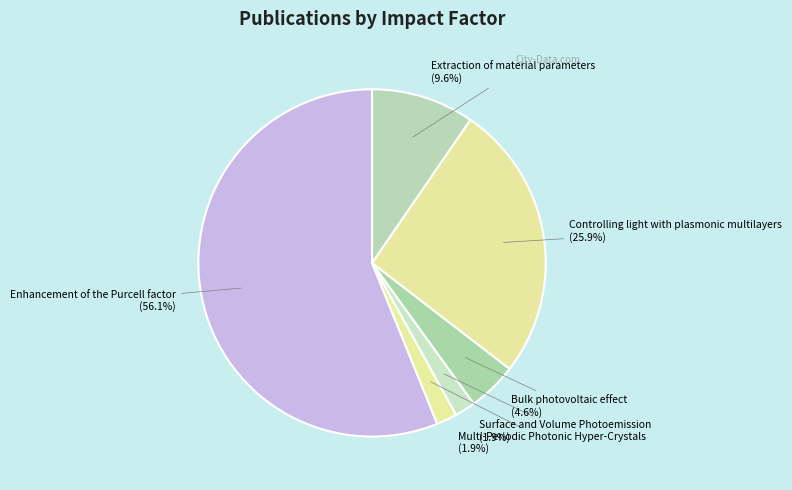

Between Enhancement of the Purcell factor and Surface and Volume Photoemission, which is larger?

Enhancement of the Purcell factor